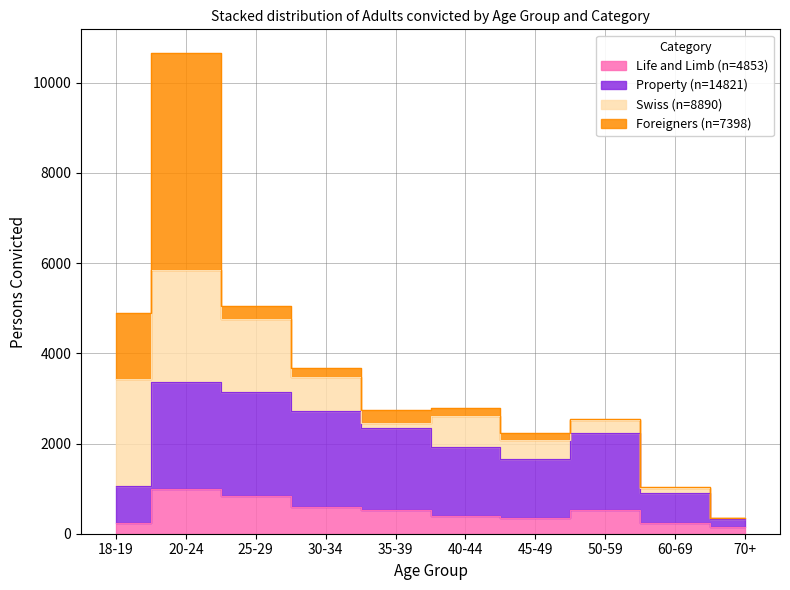

The value of Life and Limb at 60-69 is 230. True or false?

True